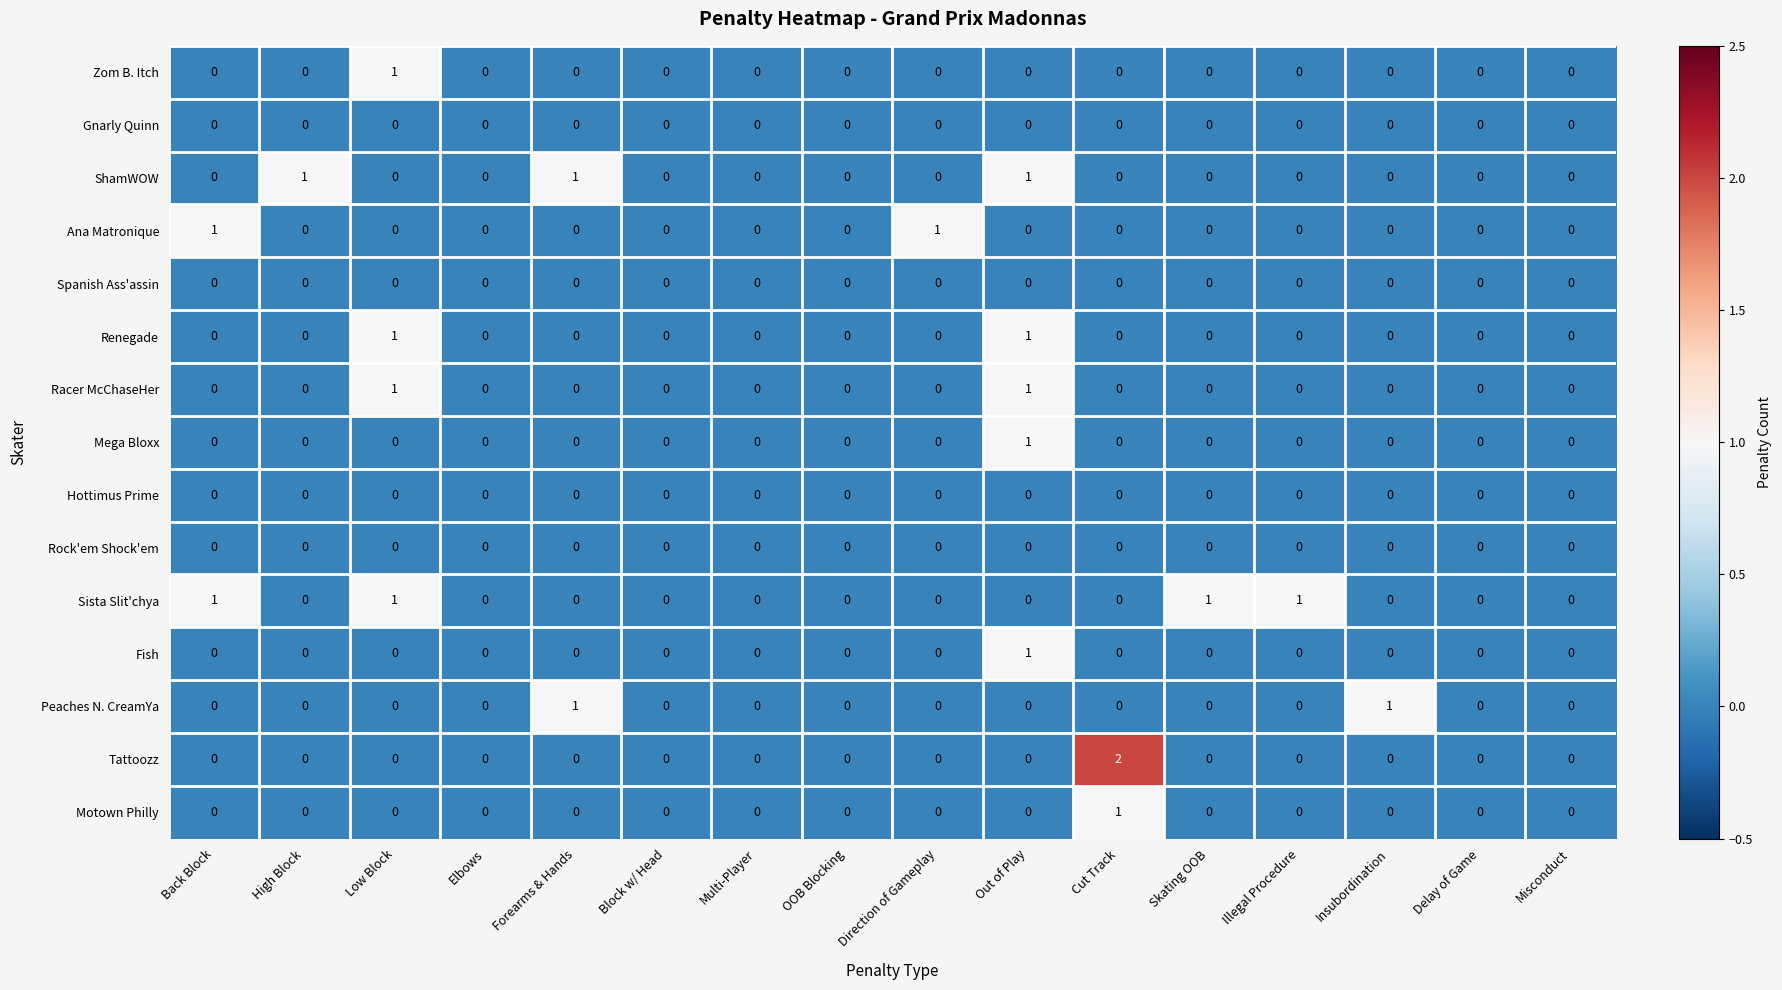

At which category does the chart reach its peak across all series?

Cut Track